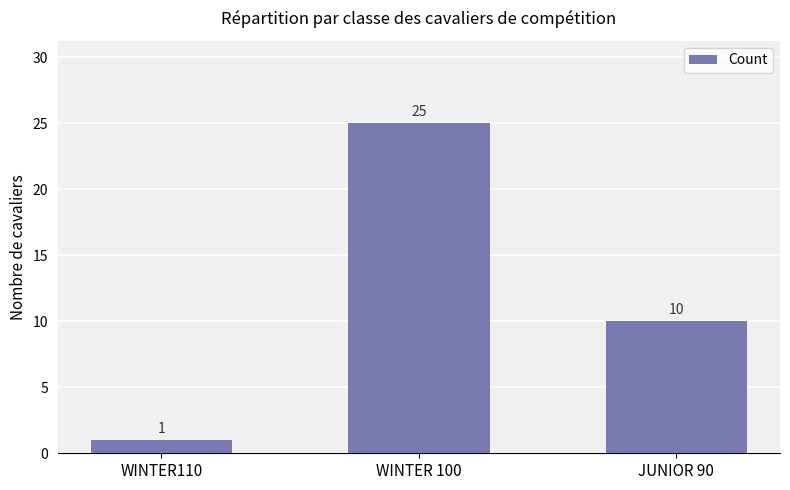

Reading left to right, what are all the values shown in this chart?

1	25	10